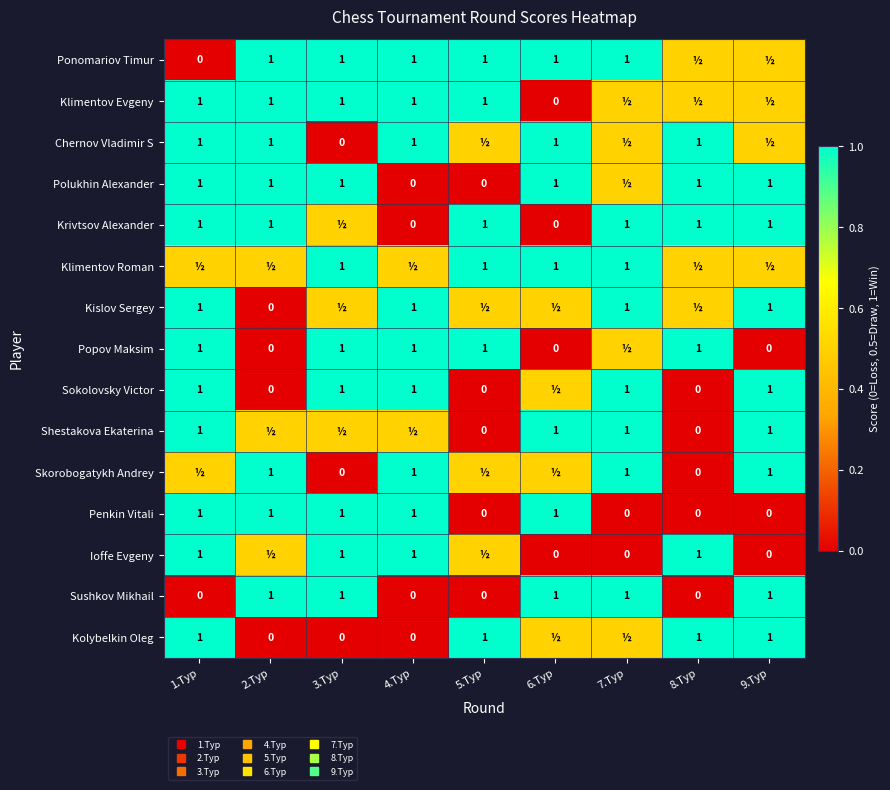

What is the spread (max minus min) of values at 5.Тур?

1.0